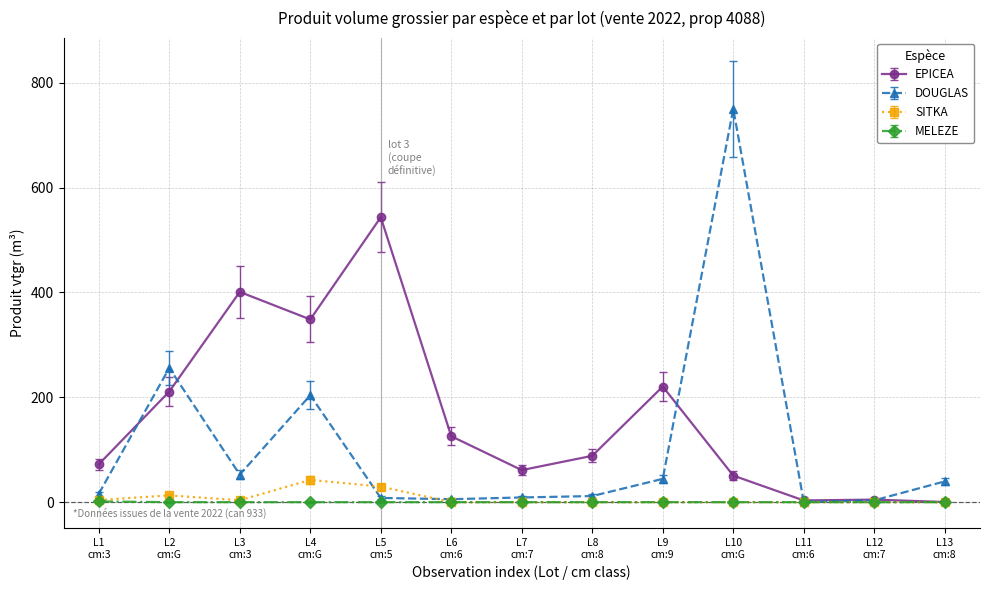

The MELEZE series shows 0.0 at L6
cm:6. True or false?

True